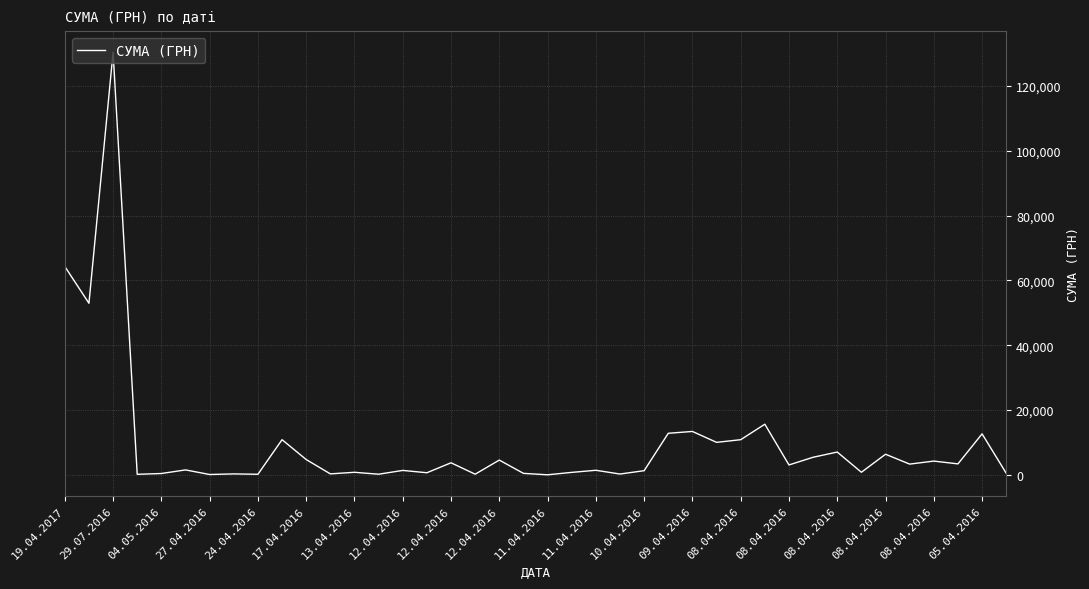

What is the difference between the maximum and minimum values?

130357.3